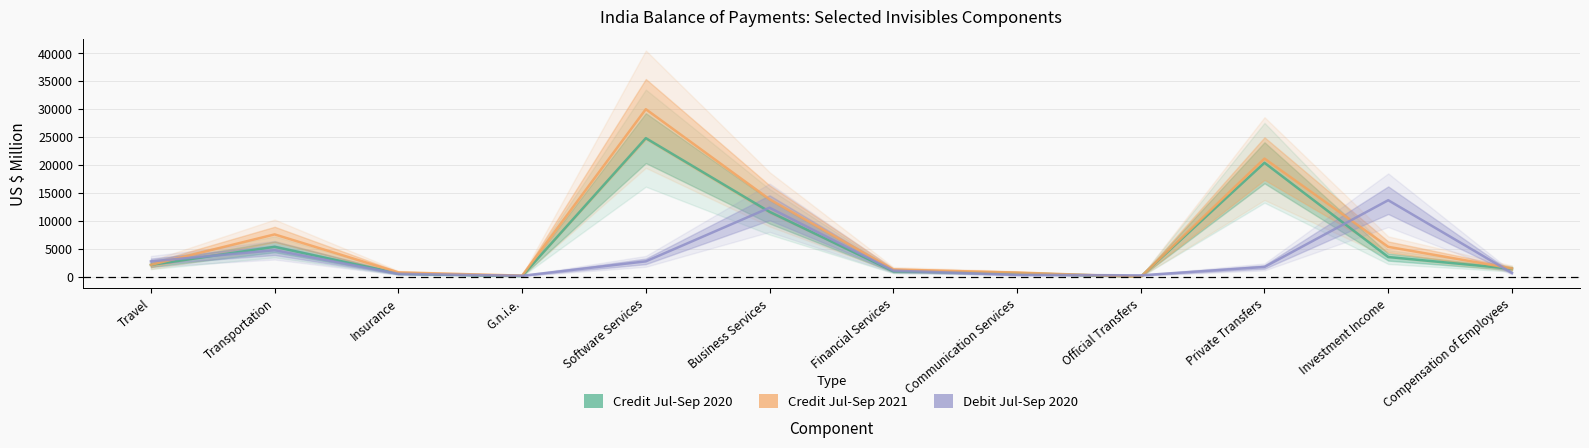

True or false: Credit Jul-Sep 2021 and Credit Jul-Sep 2020 intersect in this chart.

True